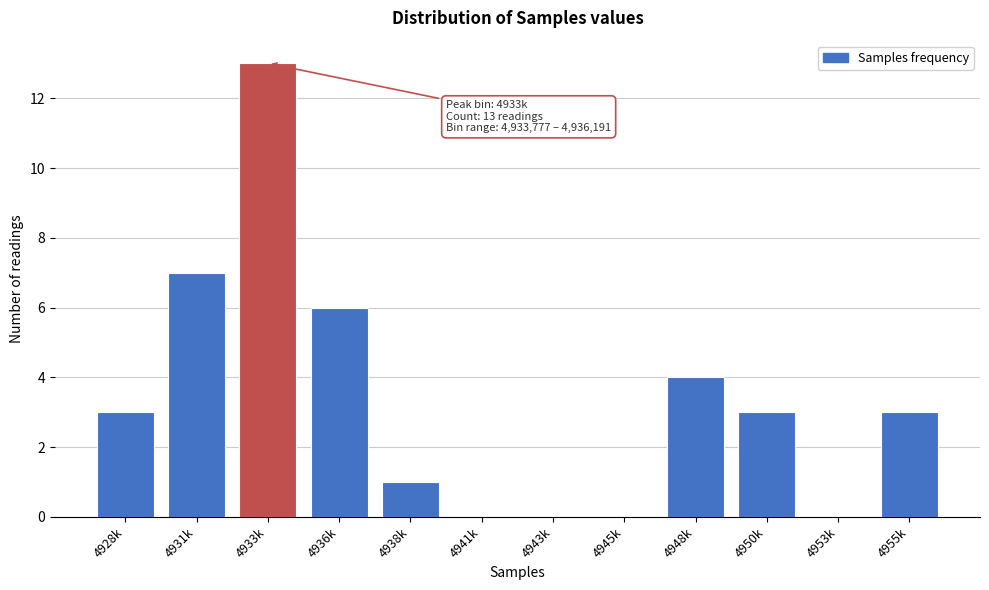

Reading left to right, extract all data points from this chart.

4928k=3	4931k=7	4933k=13	4936k=6	4938k=1	4941k=0	4943k=0	4945k=0	4948k=4	4950k=3	4953k=0	4955k=3